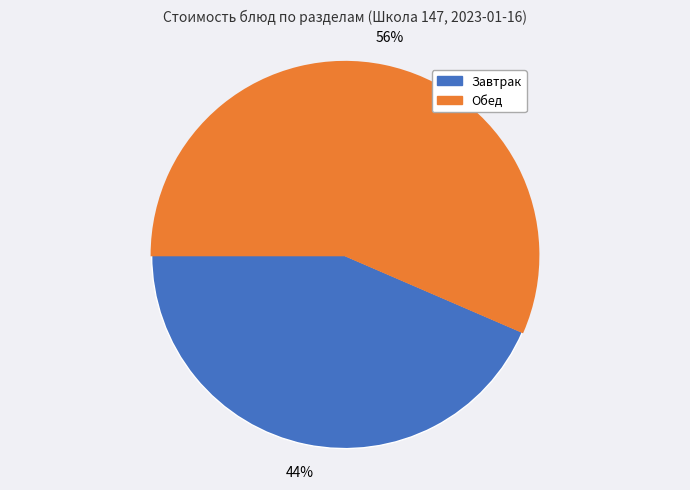

To the nearest percent, what is the average slice percentage?

50%